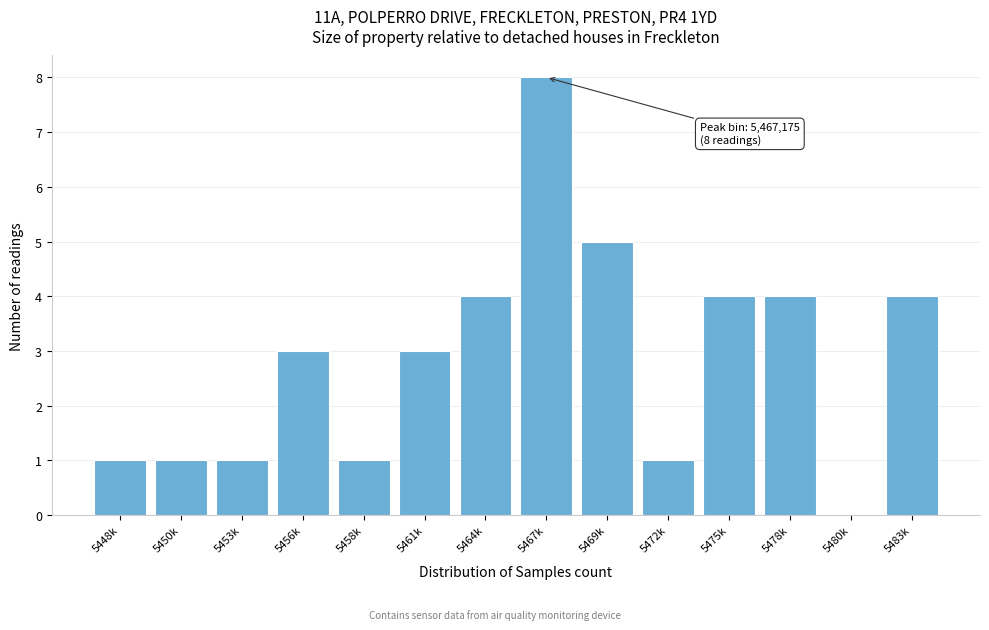

Reading left to right, extract all data points from this chart.

5448k=1	5450k=1	5453k=1	5456k=3	5458k=1	5461k=3	5464k=4	5467k=8	5469k=5	5472k=1	5475k=4	5478k=4	5480k=0	5483k=4